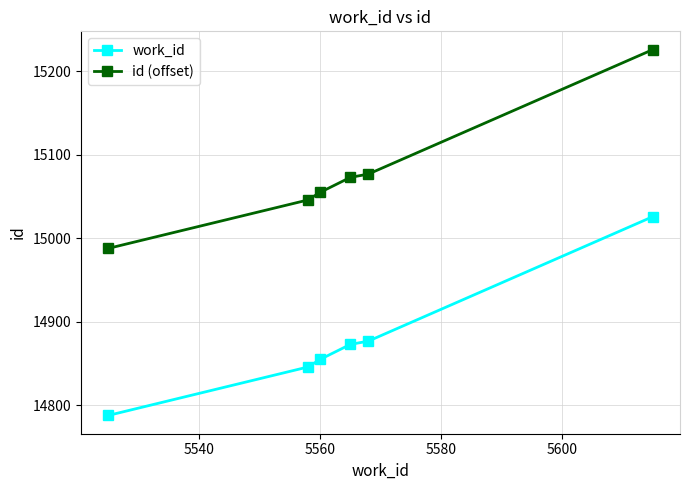

How many series are shown in this chart?

2